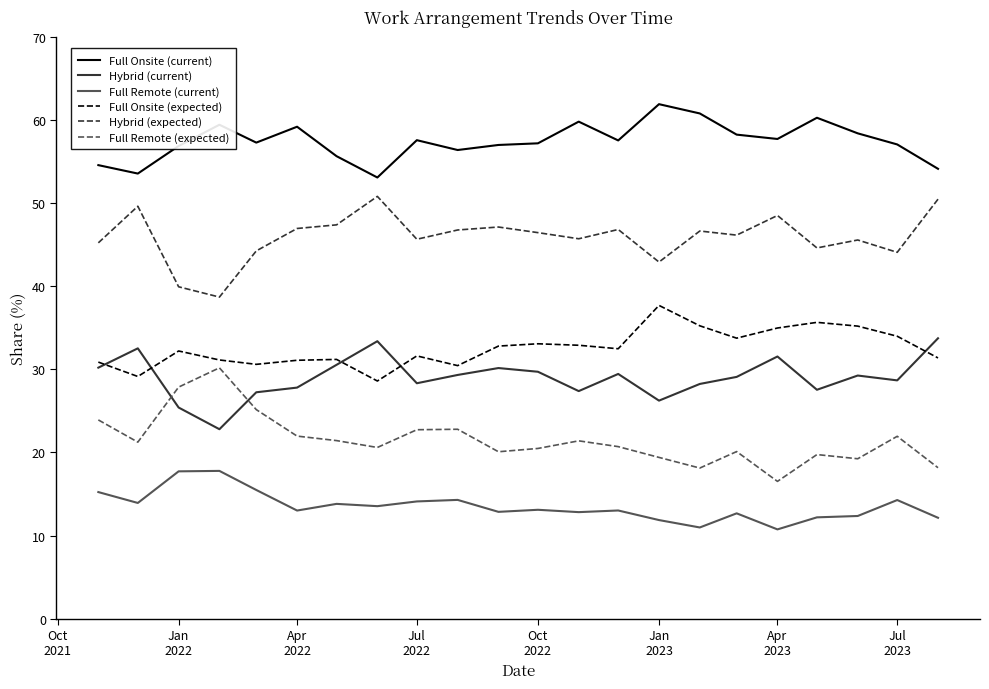

What is the minimum value for Full Remote (current)?

10.7